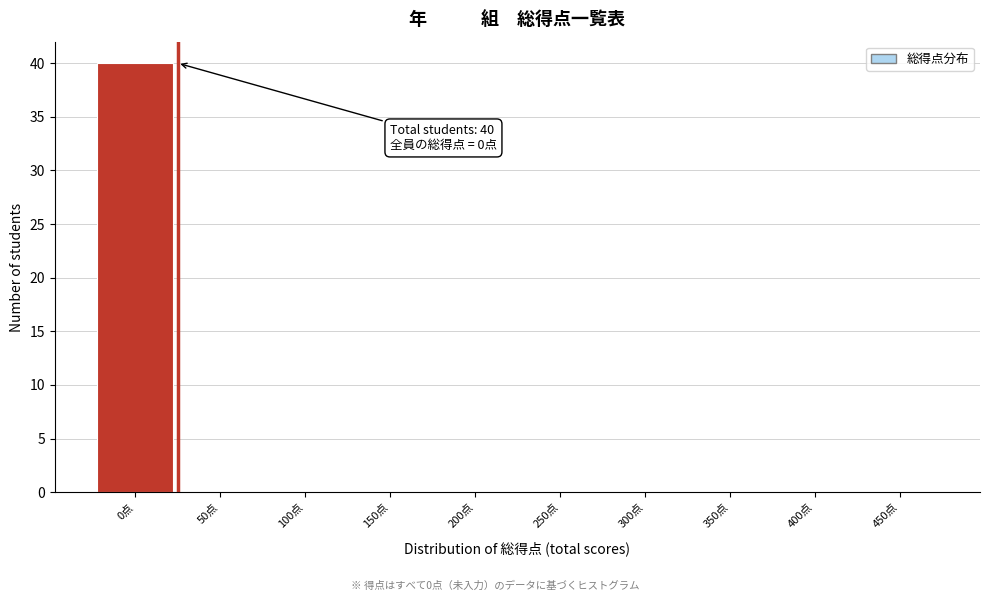

Reading left to right, what are all the values shown in this chart?

0点=40	50点=0	100点=0	150点=0	200点=0	250点=0	300点=0	350点=0	400点=0	450点=0